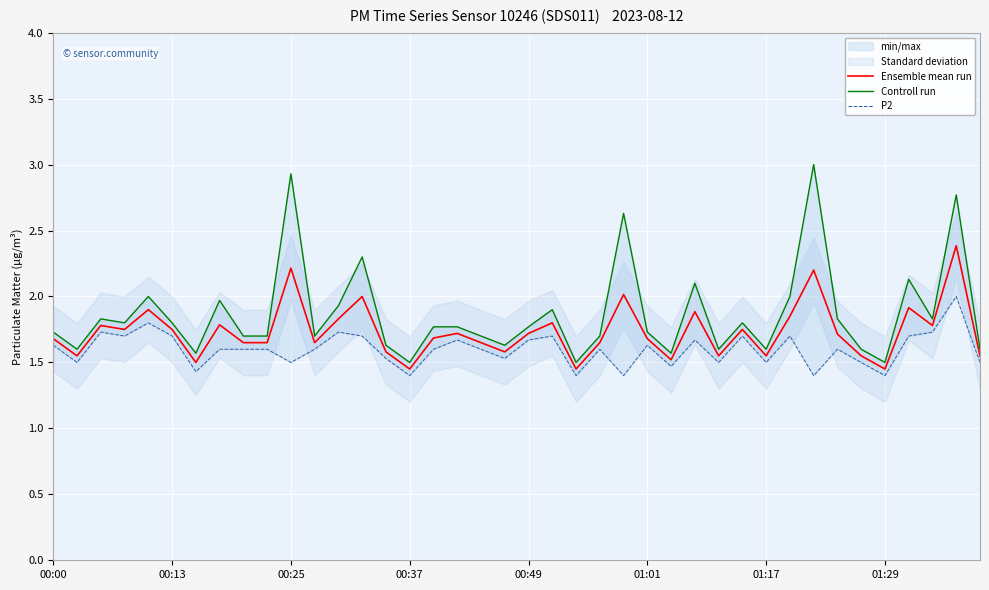

What is the highest value of the Controll run series?

3.0